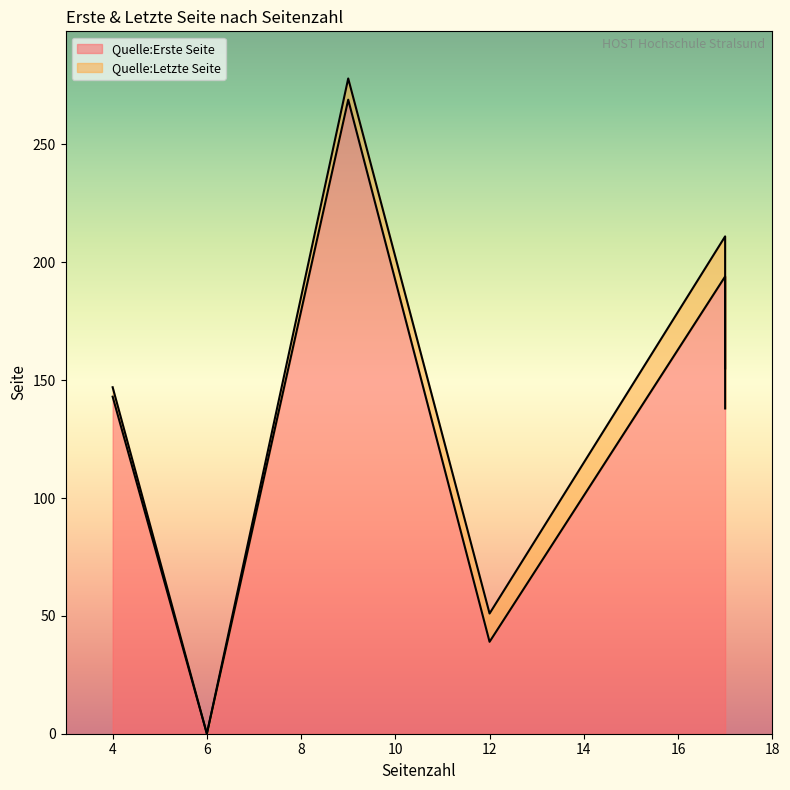

How many positive values does the Quelle:Erste Seite series have?

5